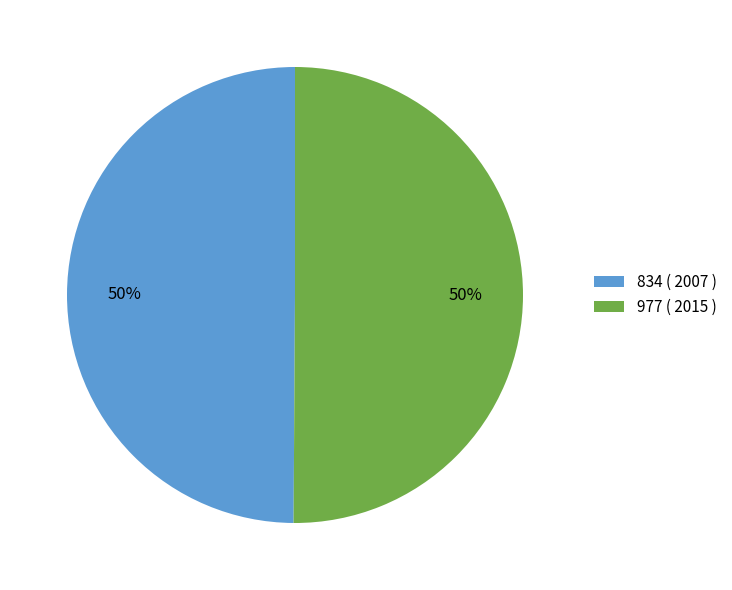

Is it true that 977 ( 2015 ) is 50% of the pie?

True